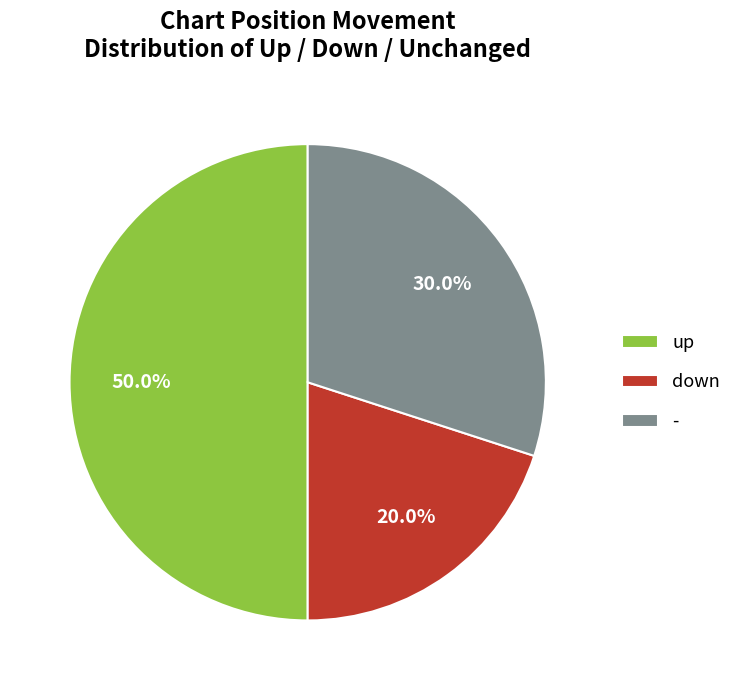

What percentage is NOT represented by down?

80.0%